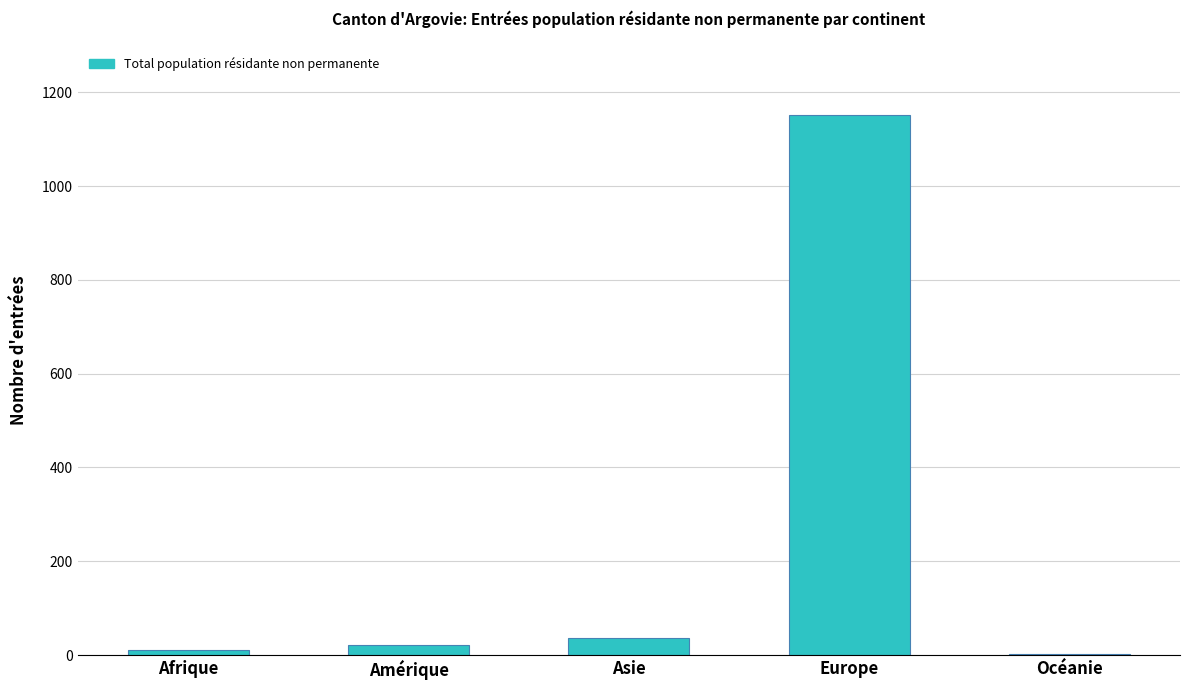

The value at Afrique is 10. True or false?

True